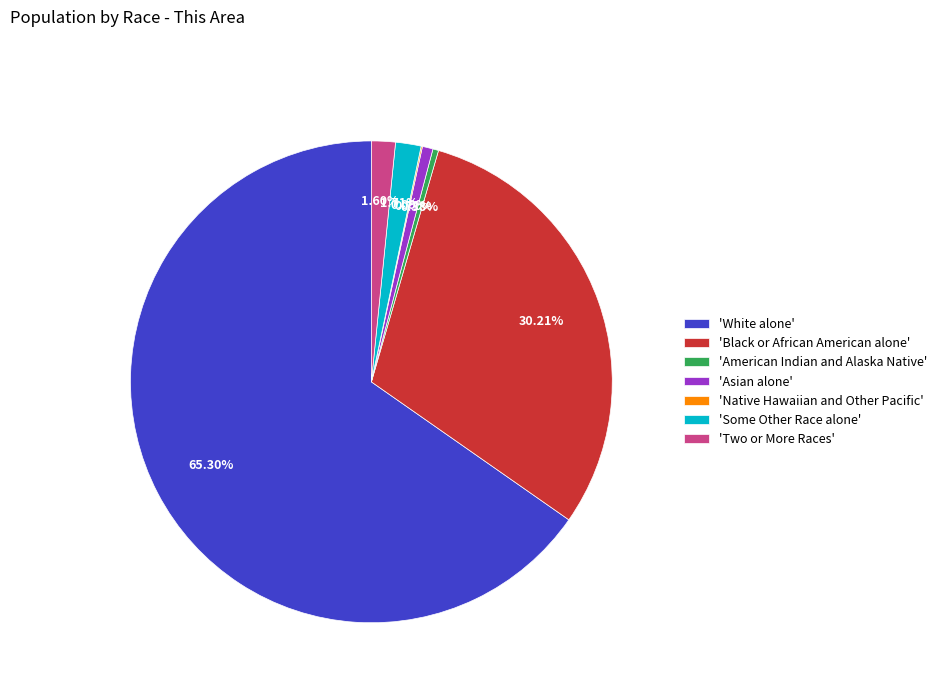

Is the sum of 'American Indian and Alaska Native' and 'Black or African American alone' greater than half?

No